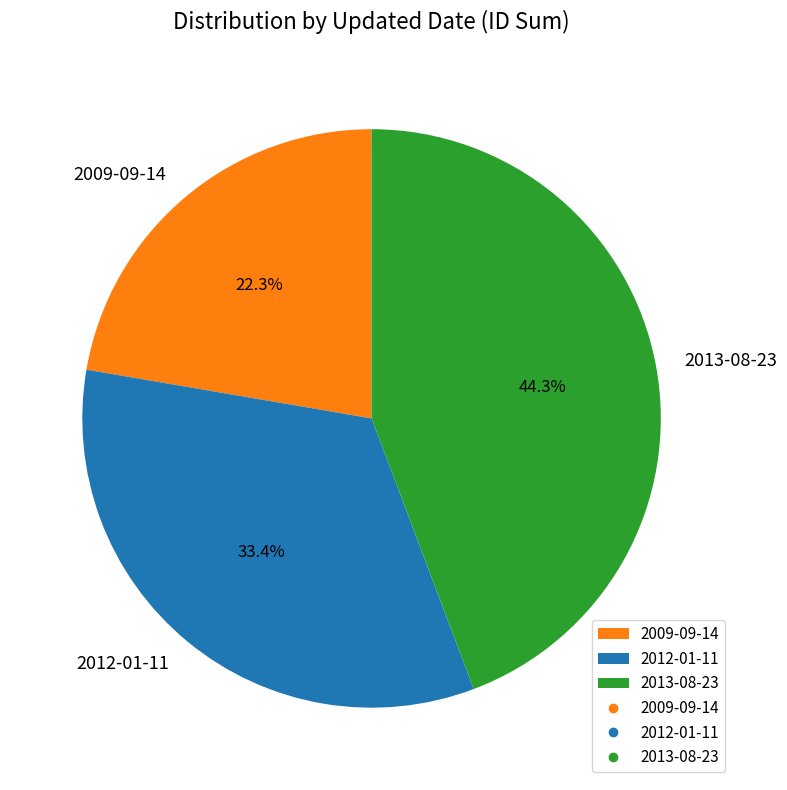

Which has a higher value, 2013-08-23 or 2009-09-14?

2013-08-23